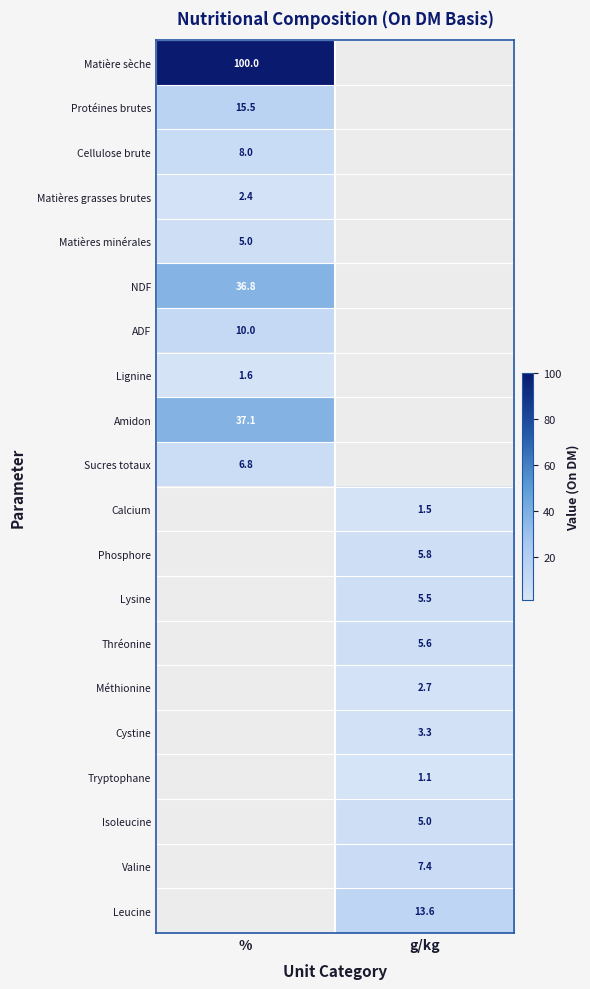

The Thréonine series shows 5.6 at g/kg. True or false?

True